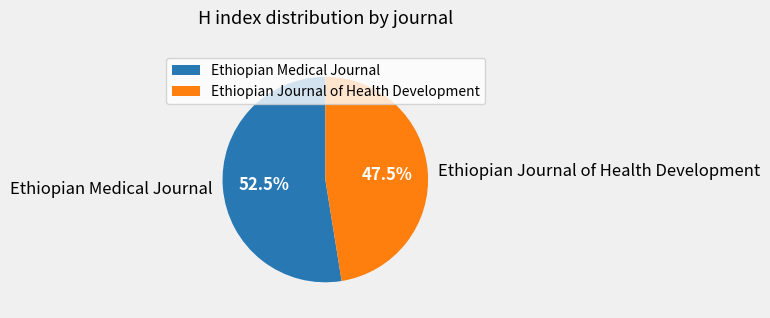

Is it true that Ethiopian Journal of Health Development is 56% of the pie?

False